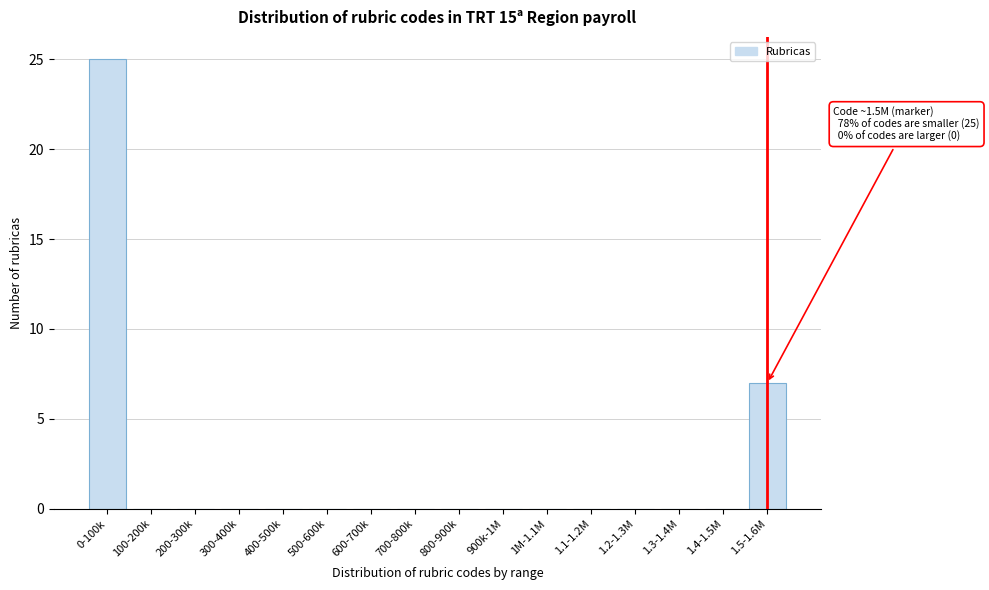

Reading left to right, list all the values displayed in this chart.

0-100k=25	100-200k=0	200-300k=0	300-400k=0	400-500k=0	500-600k=0	600-700k=0	700-800k=0	800-900k=0	900k-1M=0	1M-1.1M=0	1.1-1.2M=0	1.2-1.3M=0	1.3-1.4M=0	1.4-1.5M=0	1.5-1.6M=7